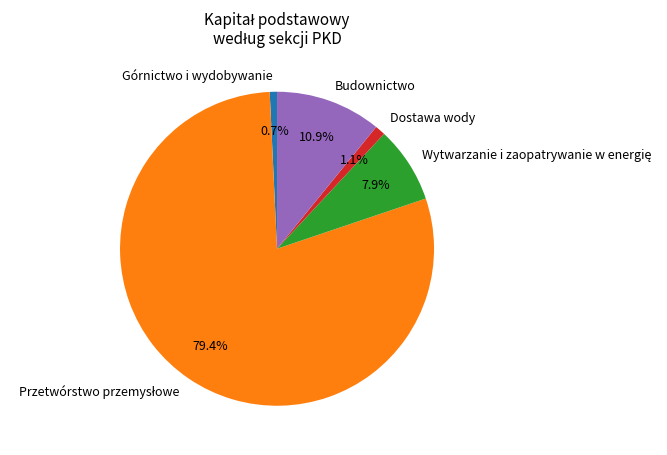

Does any single category account for the majority?

Yes